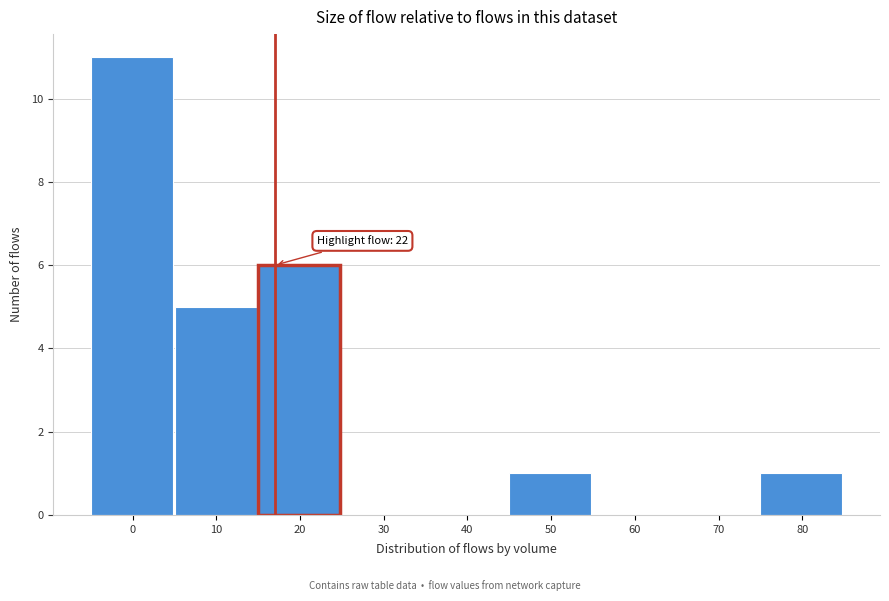

Reading left to right, list all the values displayed in this chart.

0=11	10=5	20=6	30=0	40=0	50=1	60=0	70=0	80=1